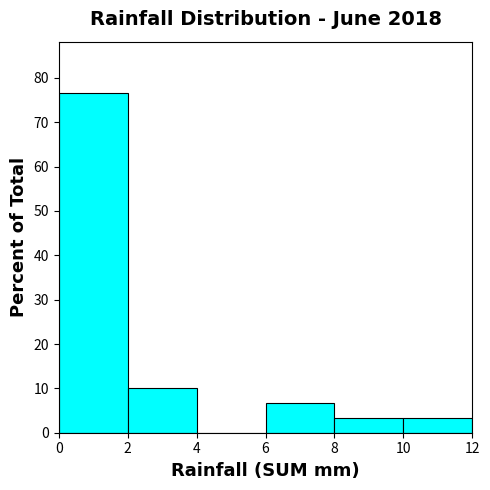

Reading left to right, list every bar in this chart as the range it spans on the x-axis followed by its height. The values are not printed on the chart, so give them approximately, as read against the axis.

0 to 2: 77
2 to 4: 10
4 to 6: 0
6 to 8: 7
8 to 10: 3
10 to 12: 3